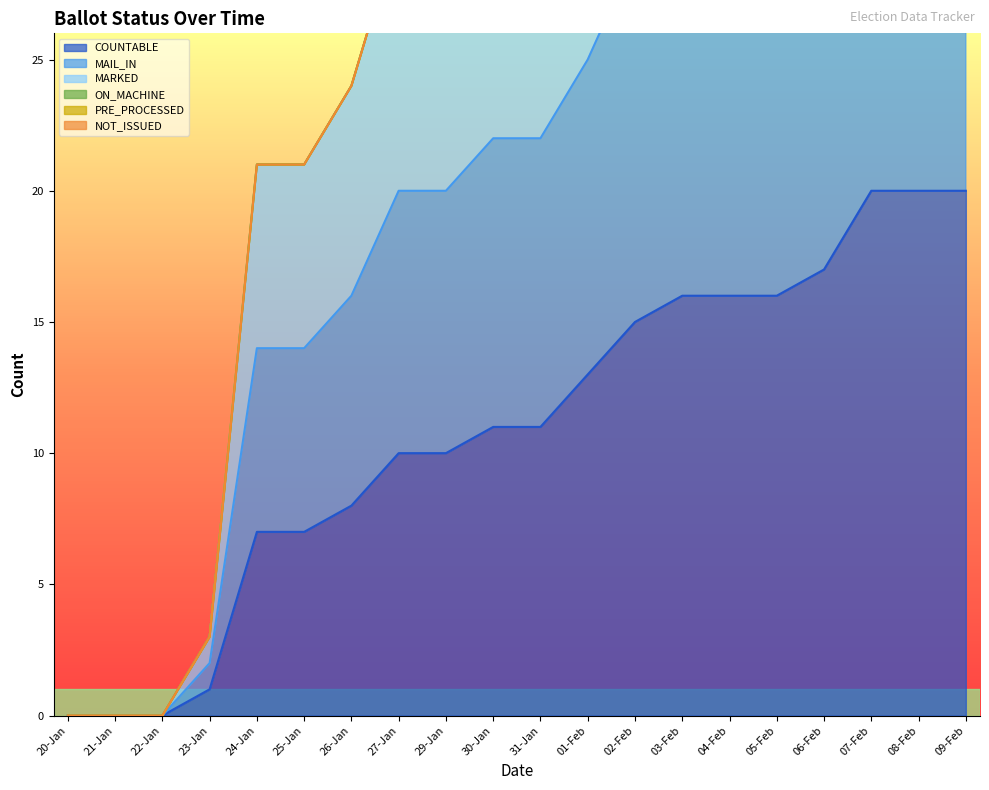

The COUNTABLE series shows 20 at 08-Feb. True or false?

True